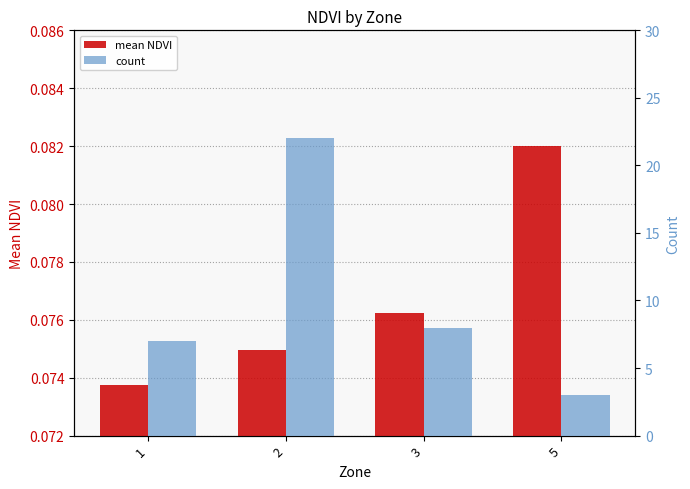

The mean NDVI series shows 0.0 at 5. True or false?

False